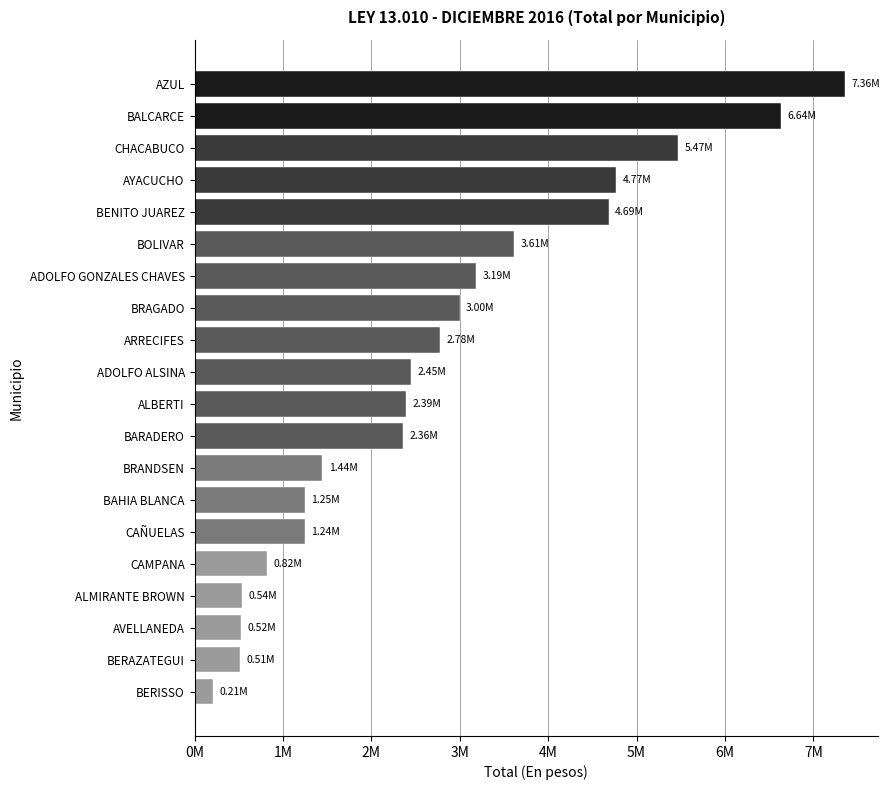

Are the bars horizontal?

Yes